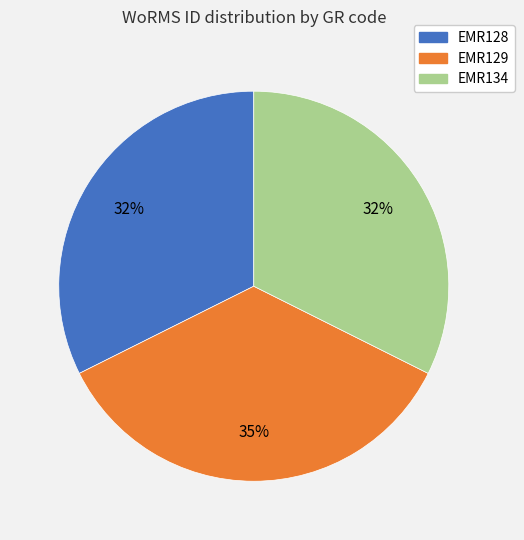

To the nearest percent, what portion does EMR129 represent?

35%